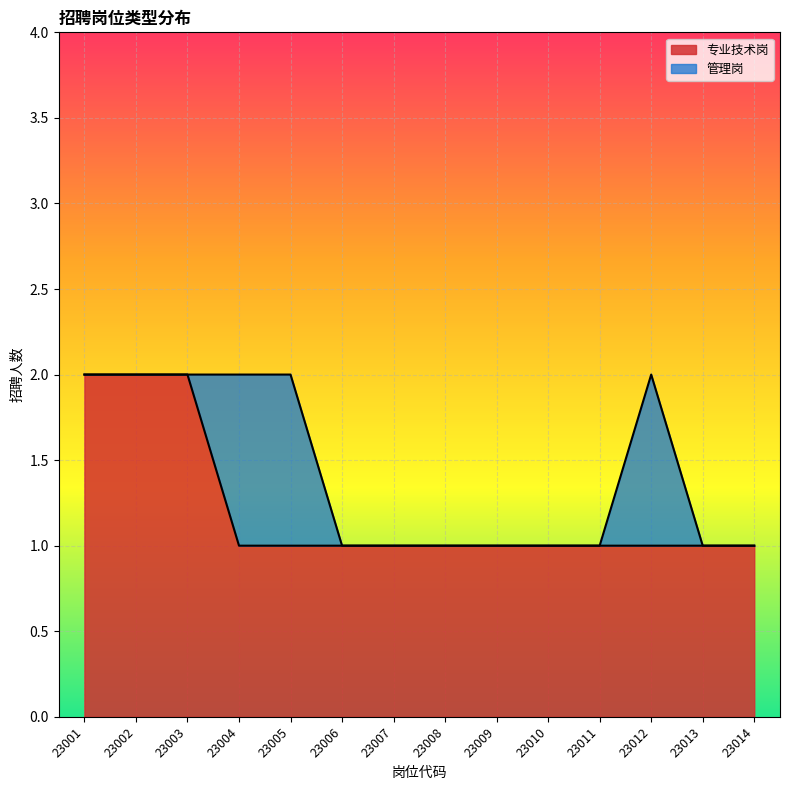

Reading left to right, list all the values displayed in this chart.

23001=2	23002=2	23003=2	23004=1	23005=1	23006=1	23007=1	23008=1	23009=1	23010=1	23011=1	23012=1	23013=1	23014=1